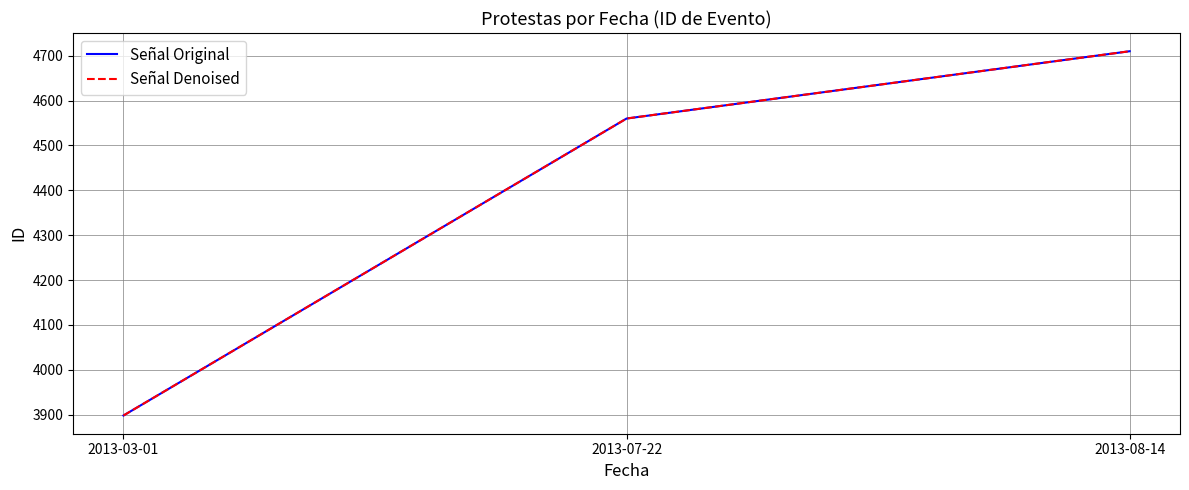

Is this an area chart (filled region under the line)?

No